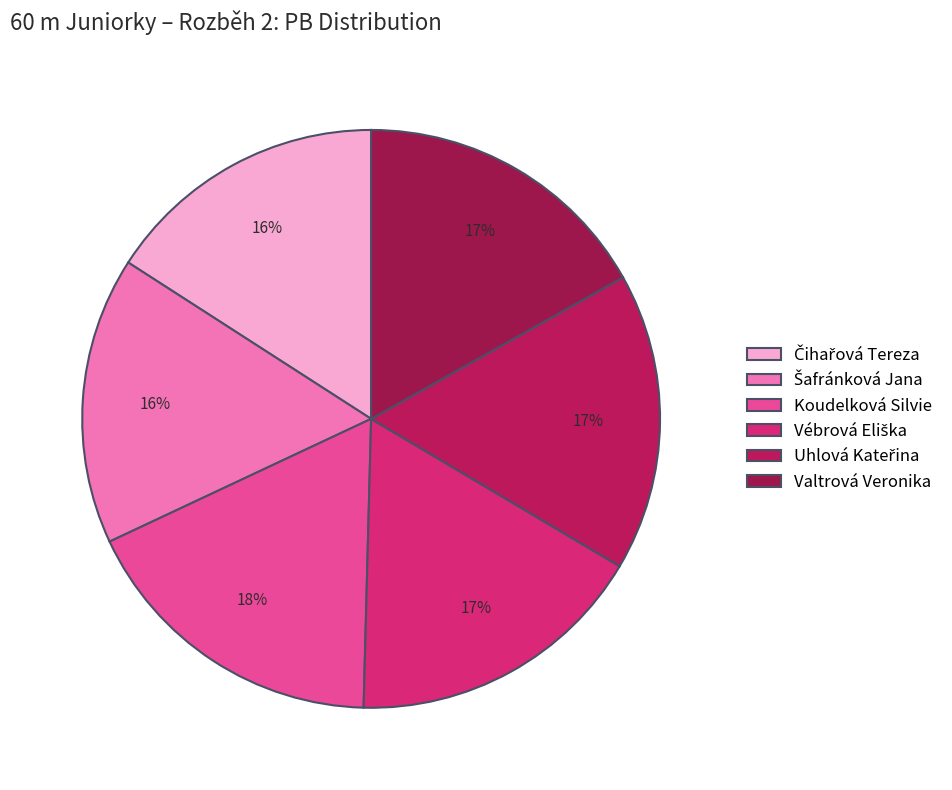

Which category has the biggest portion of the pie?

Koudelková Silvie